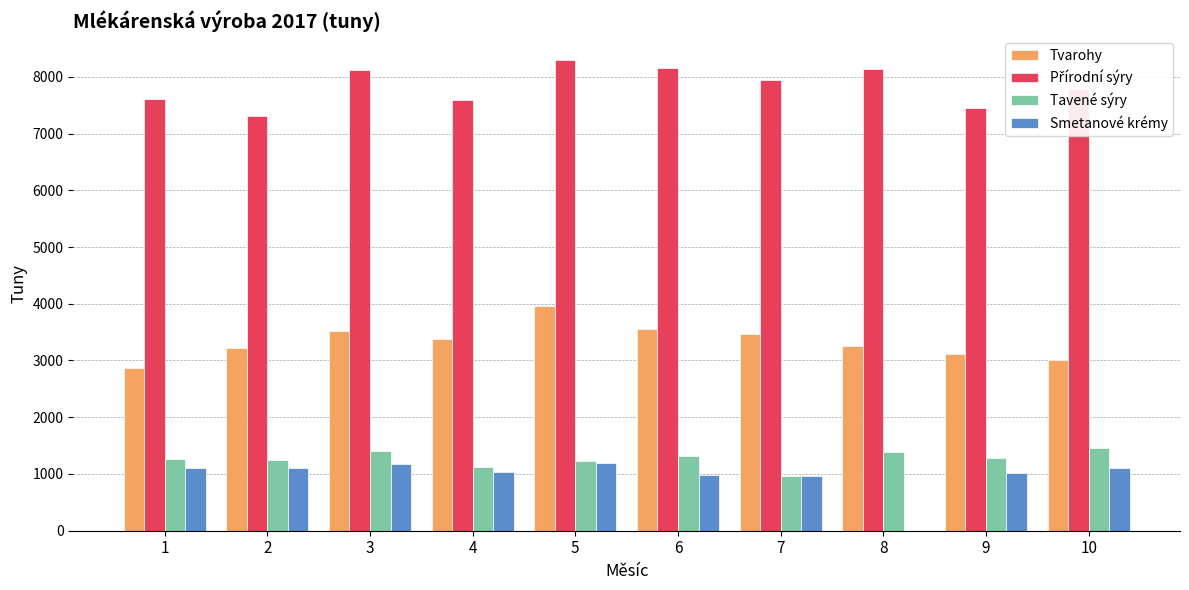

Is the value of Tavené sýry at 7 greater than the value of Tvarohy at 1?

No